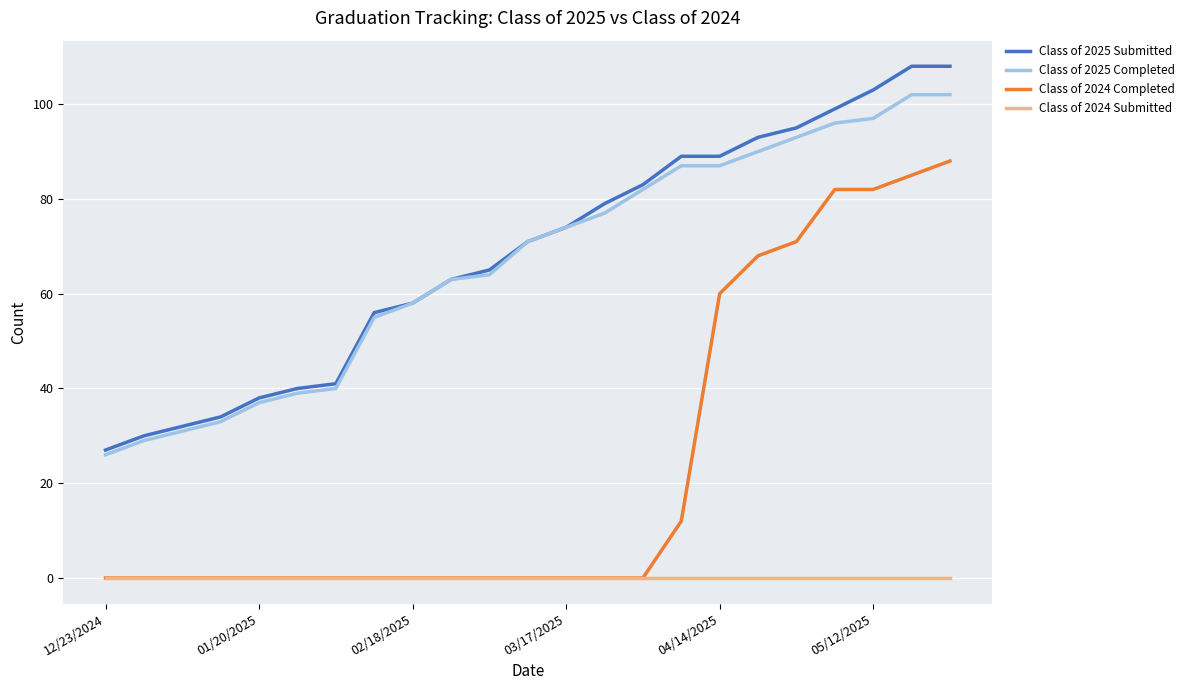

What are all the series names shown in the legend?

Class of 2025 Submitted, Class of 2025 Completed, Class of 2024 Completed, Class of 2024 Submitted